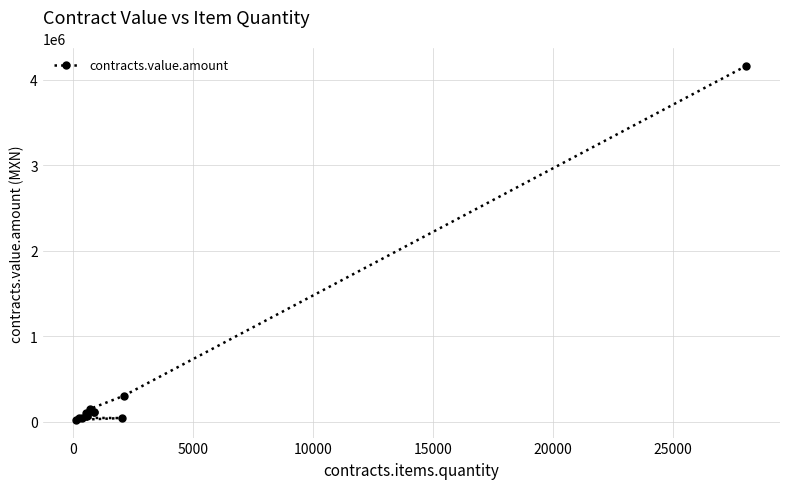

How many lines are shown in the chart?

1